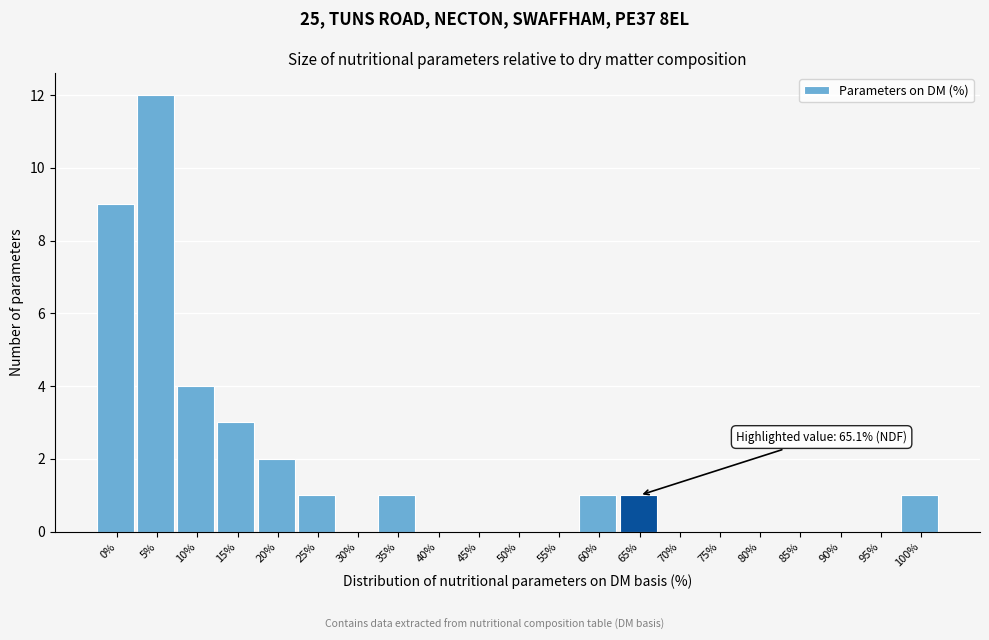

Reading right to left, extract all data points from this chart.

100%=1	95%=0	90%=0	85%=0	80%=0	75%=0	70%=0	65%=1	60%=1	55%=0	50%=0	45%=0	40%=0	35%=1	30%=0	25%=1	20%=2	15%=3	10%=4	5%=12	0%=9